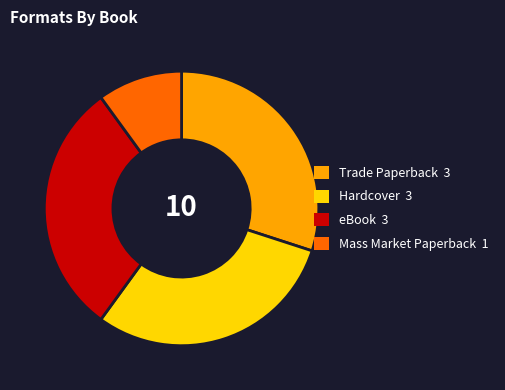

Count the number of slices in the pie.

4